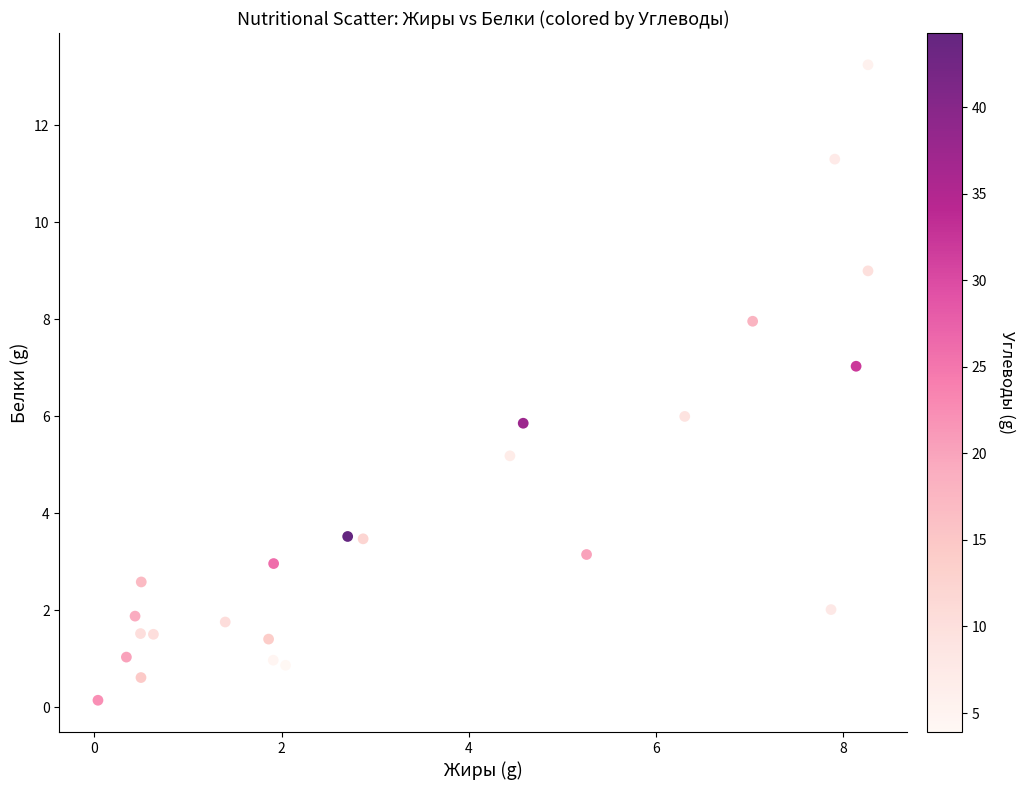

What is the range of X values (max minus min)?

8.2